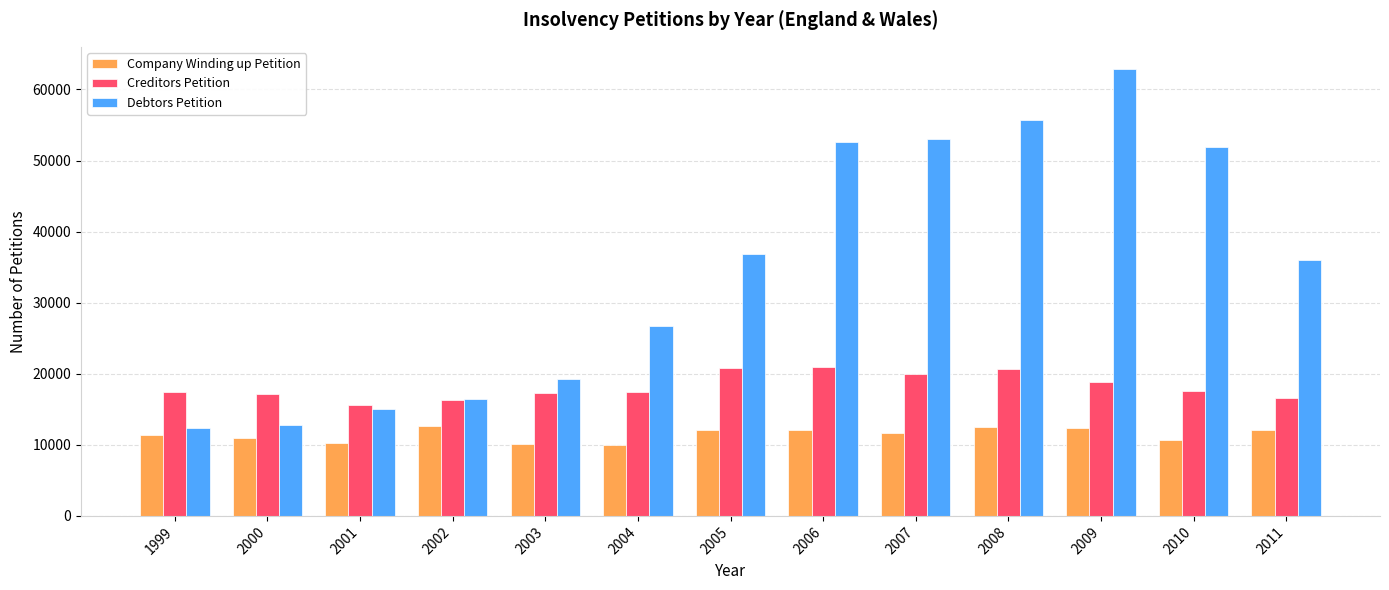

Which series has the largest range (max minus min)?

Debtors Petition